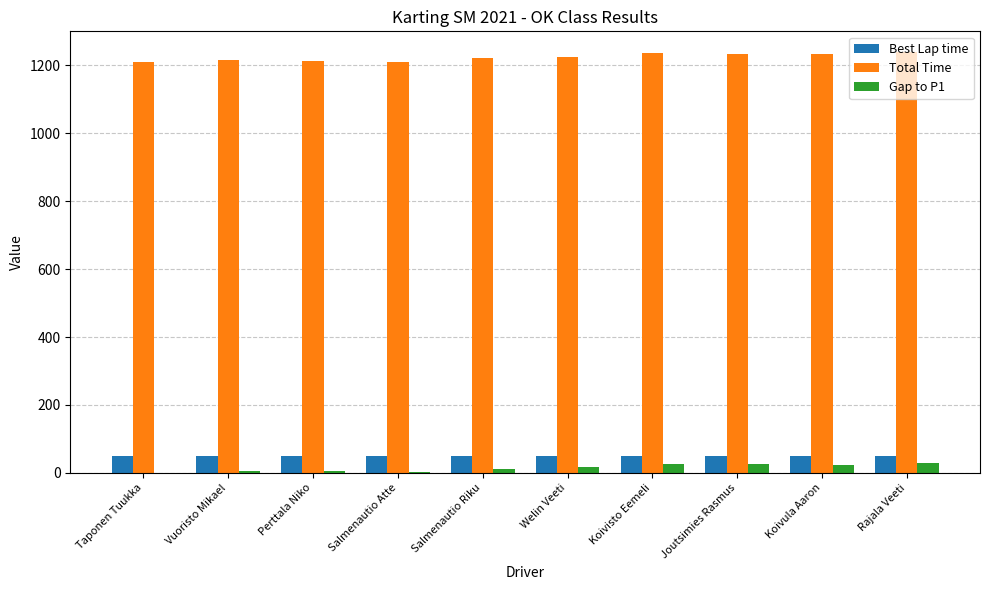

Is the value of Total Time at Taponen Tuukka greater than the value of Gap to P1 at Taponen Tuukka?

Yes